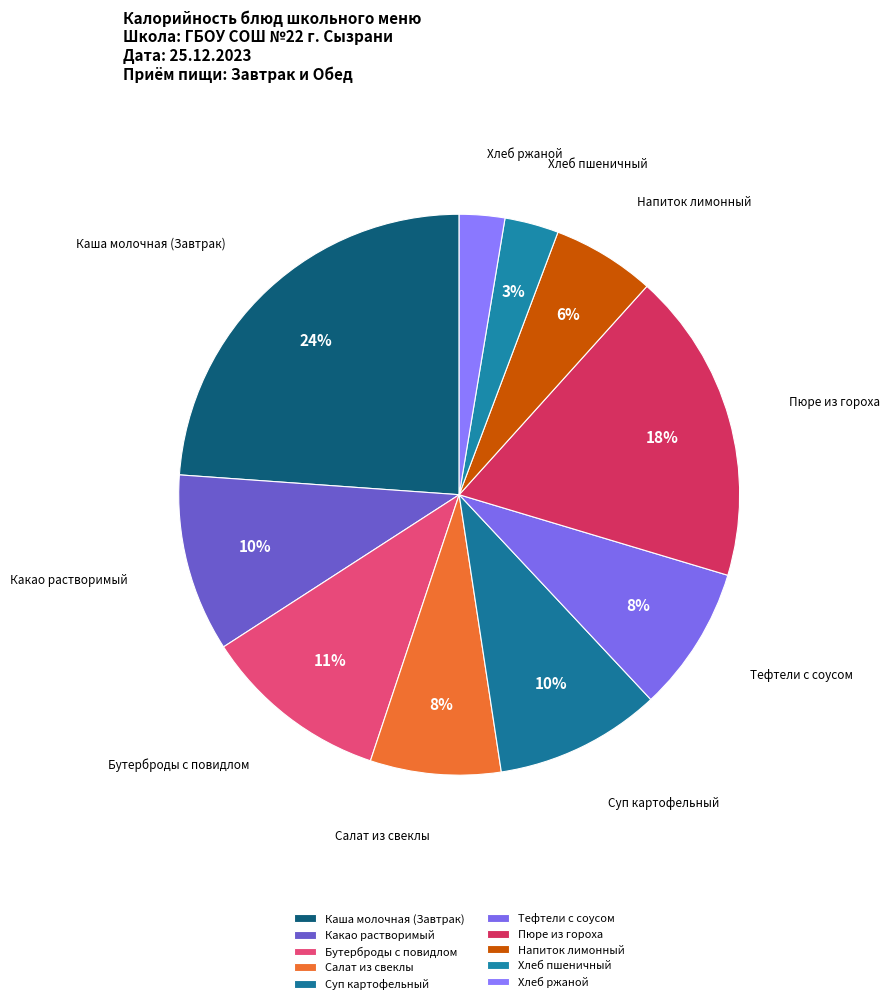

To the nearest percent, what is the combined percentage of Бутерброды с повидлом and Каша молочная (Завтрак)?

35%